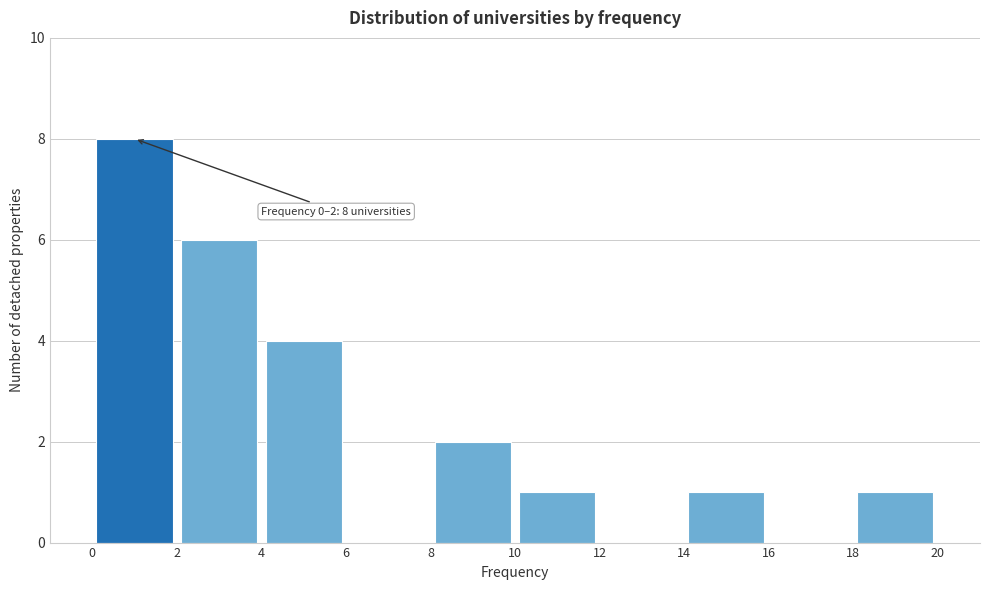

Over which range of the x-axis is the bar tallest?

0 to 2